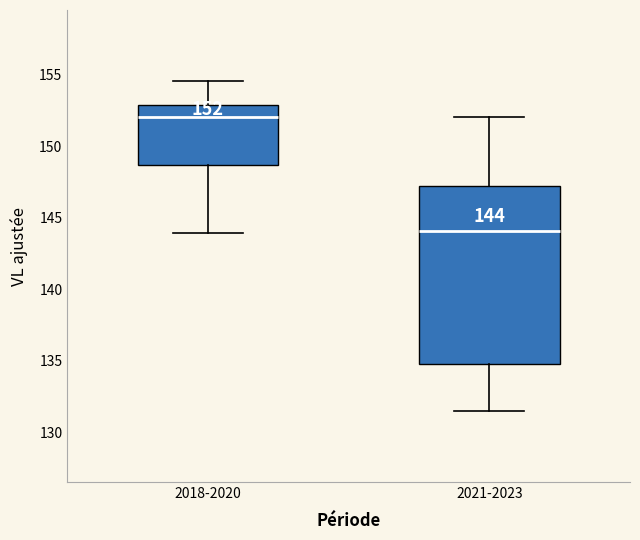

Which box has the highest median line?

2018-2020